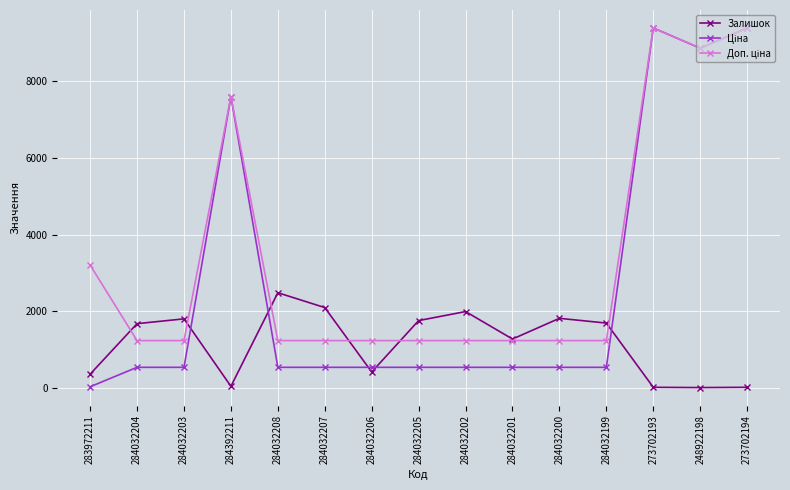

What is the minimum value shown in the chart?

11.0